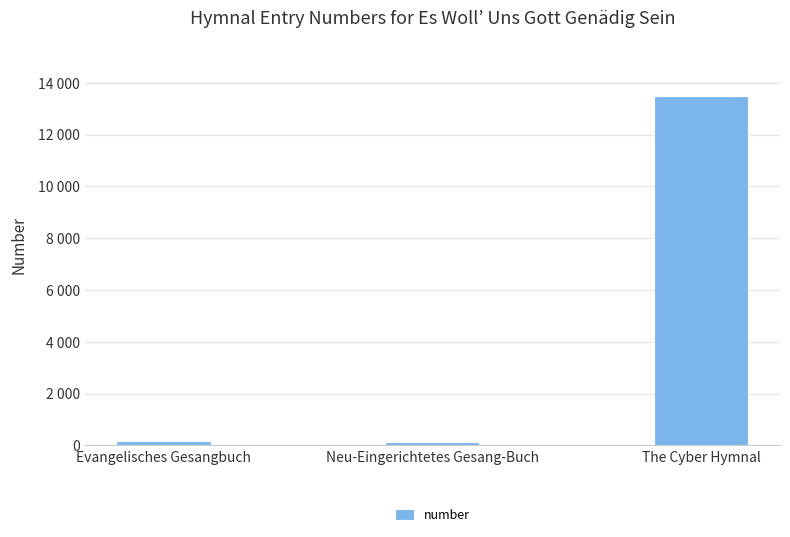

Reading right to left, extract all data points from this chart.

13503	119	179